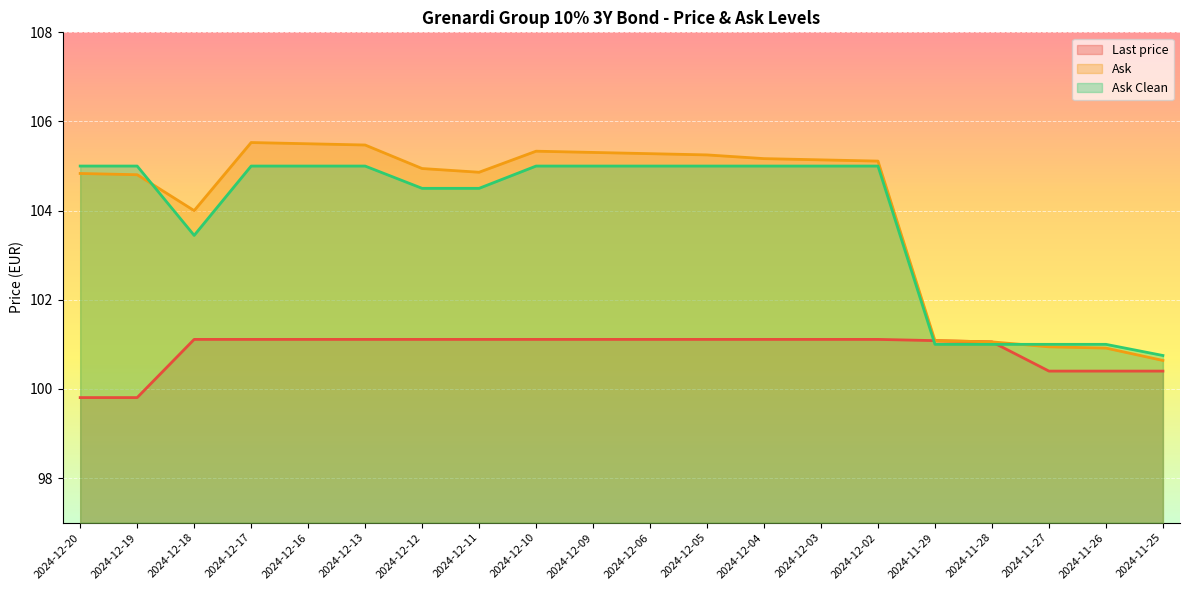

Rank the series at 2024-11-25 from highest to lowest value.

Ask Clean, Ask, Last price